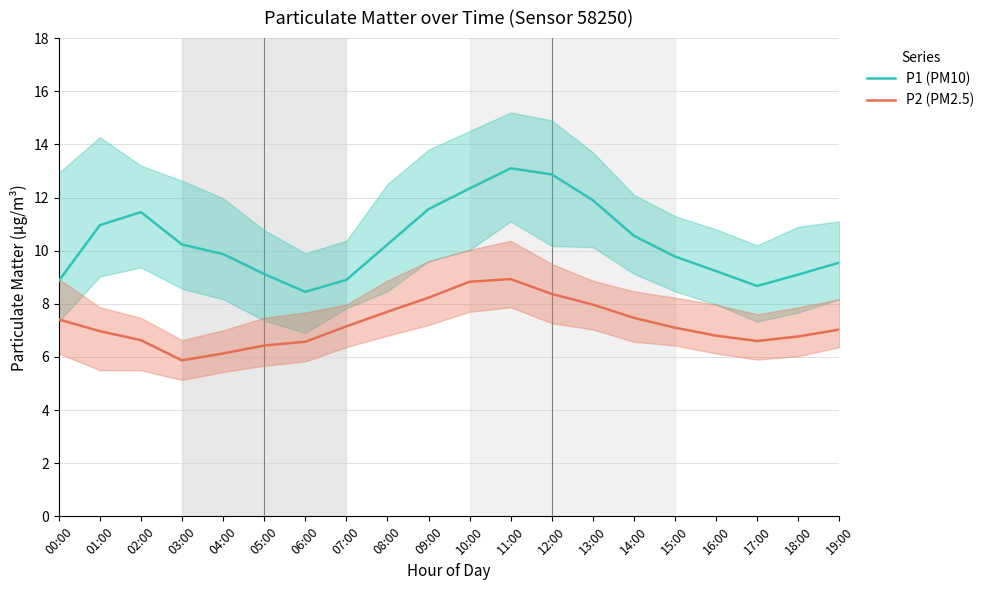

Rank the categories by P1 (PM10) value from highest to lowest.

11:00, 12:00, 10:00, 13:00, 09:00, 02:00, 01:00, 14:00, 03:00, 08:00, 04:00, 15:00, 19:00, 16:00, 05:00, 18:00, 07:00, 00:00, 17:00, 06:00